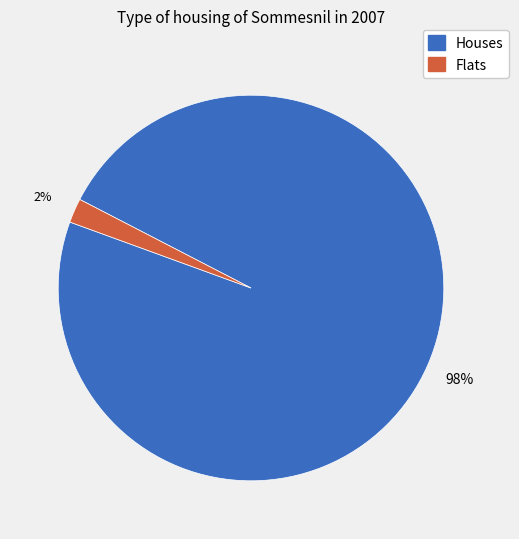

To the nearest percent, what is the difference between the largest and smallest slice percentages?

96%